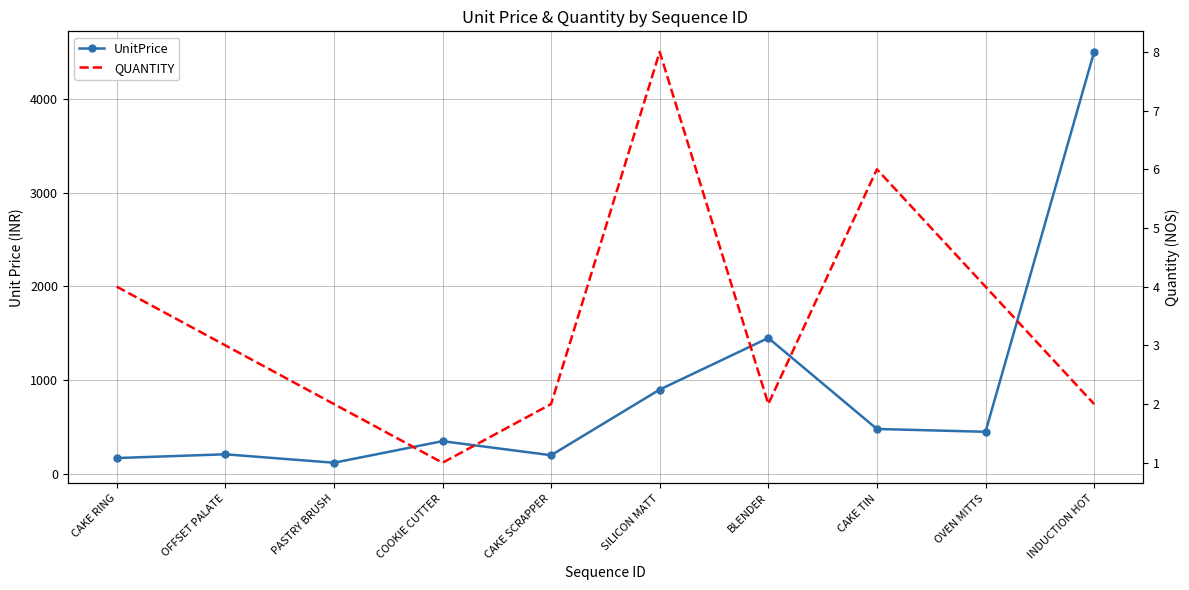

Reading left to right, list all the values displayed in this chart.

UnitPrice: CAKE RING=170	OFFSET PALATE=210	PASTRY BRUSH=120	COOKIE CUTTER=350	CAKE SCRAPPER=200	SILICON MATT=900	BLENDER=1450	CAKE TIN=480	OVEN MITTS=450	INDUCTION HOT=4500
QUANTITY: CAKE RING=4	OFFSET PALATE=3	PASTRY BRUSH=2	COOKIE CUTTER=1	CAKE SCRAPPER=2	SILICON MATT=8	BLENDER=2	CAKE TIN=6	OVEN MITTS=4	INDUCTION HOT=2